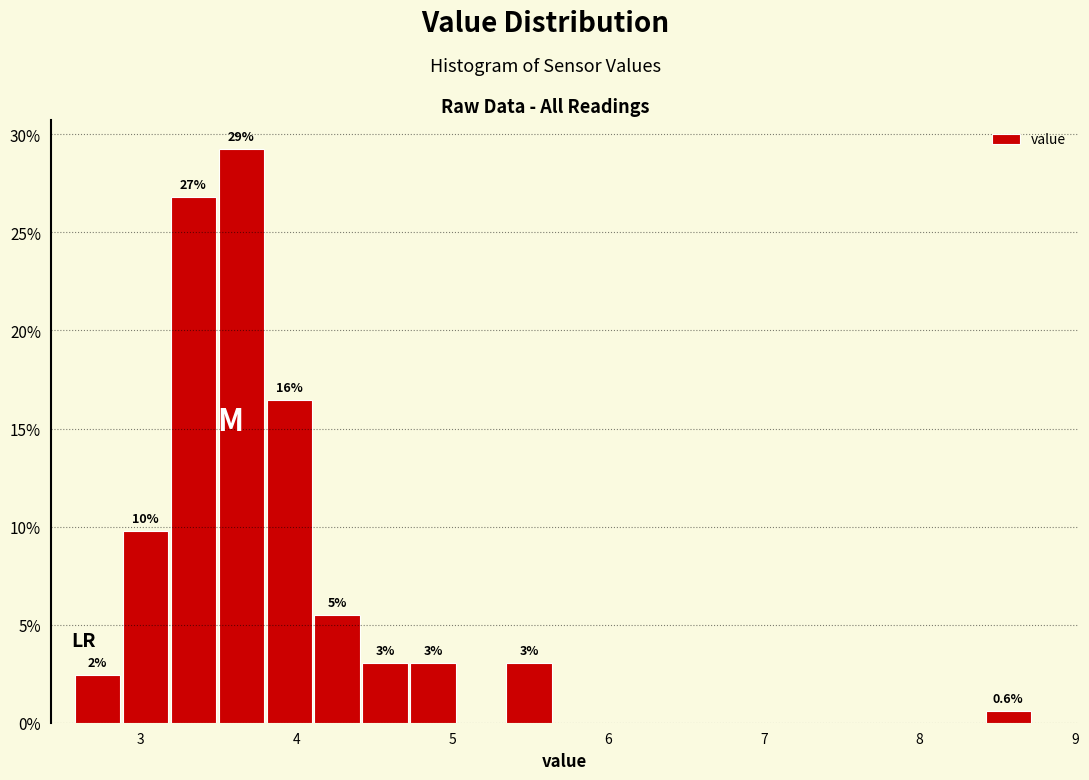

Around what value on the x-axis is the tallest bar? Give the approximate position of its centre, as read against the axis.

3.6